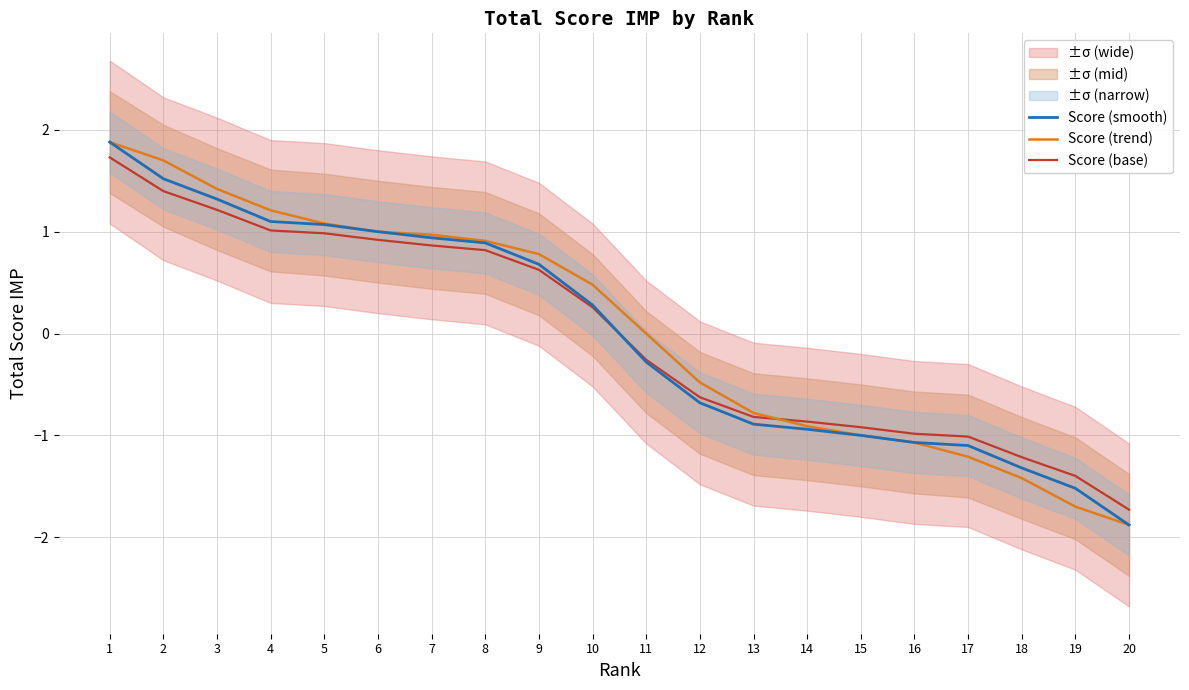

Which series changed the most between 8 and 18?

Score (trend)